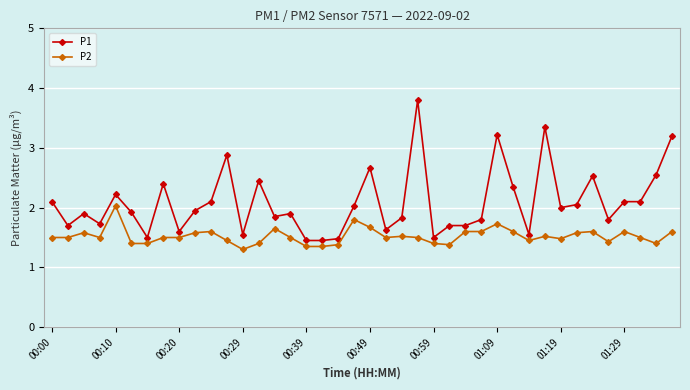

What is the maximum value for P2?

2.0